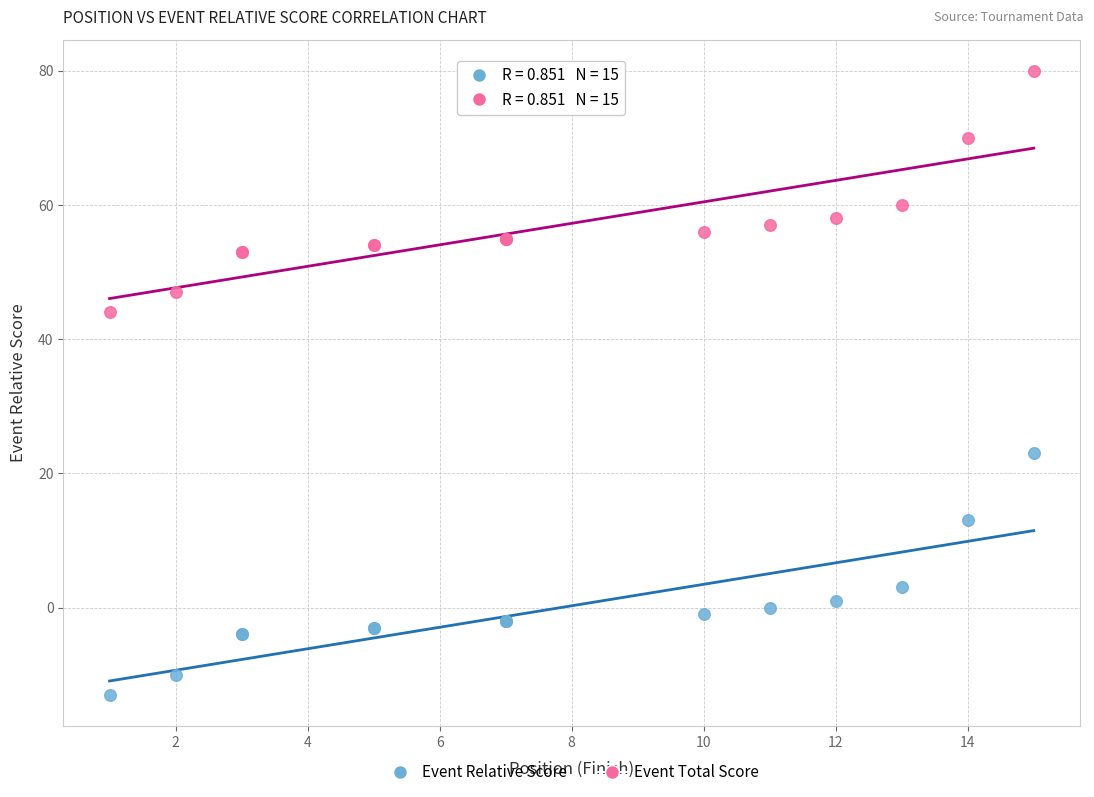

What is the X range (max minus min) for the scatter plot?

14